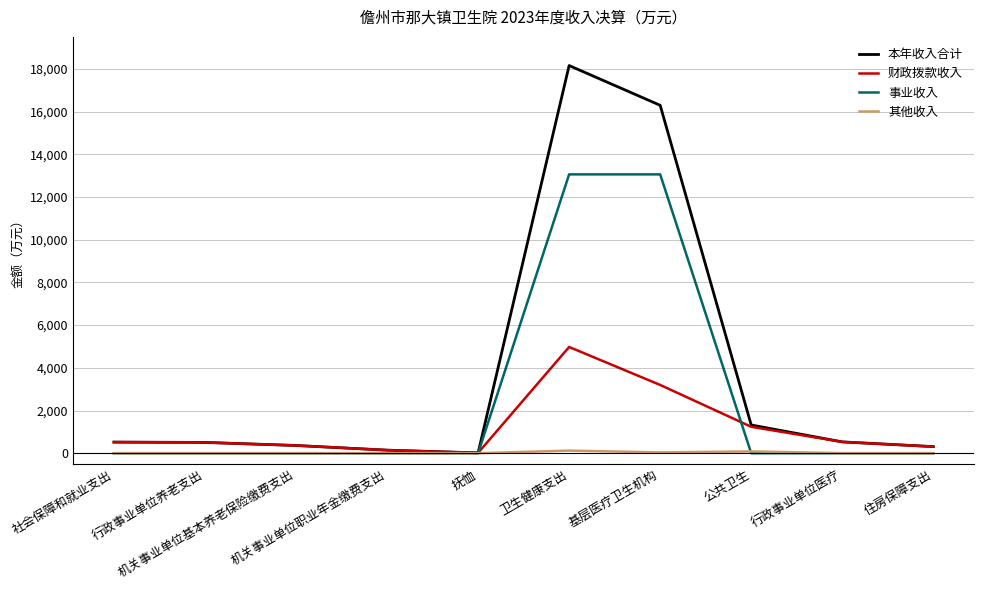

The 其他收入 series shows 0.0 at 机关事业单位职业年金缴费支出. True or false?

True